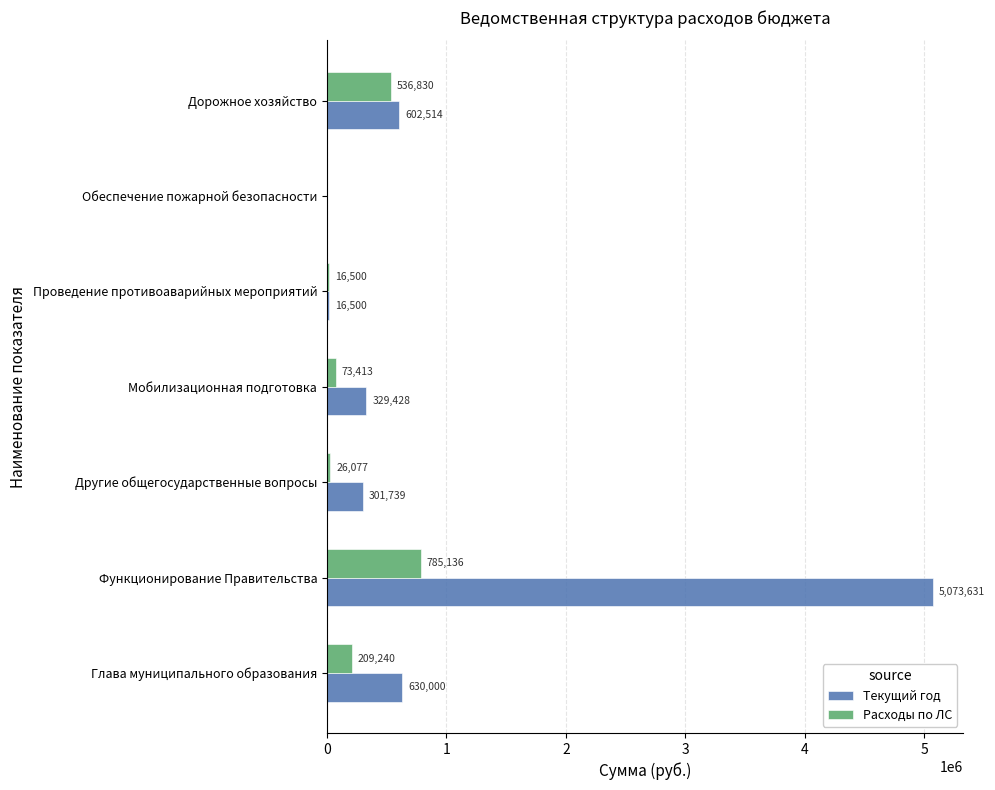

What value does the Текущий год series have at Дорожное хозяйство?

602514.0